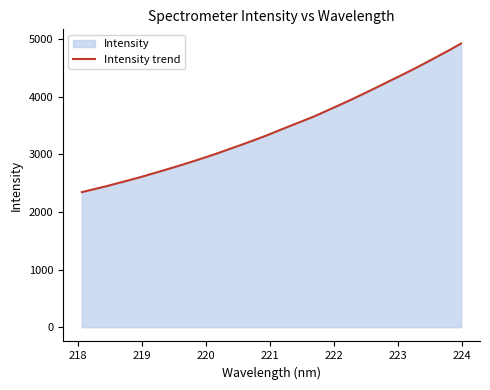

What is the maximum value shown in the chart?

4926.0